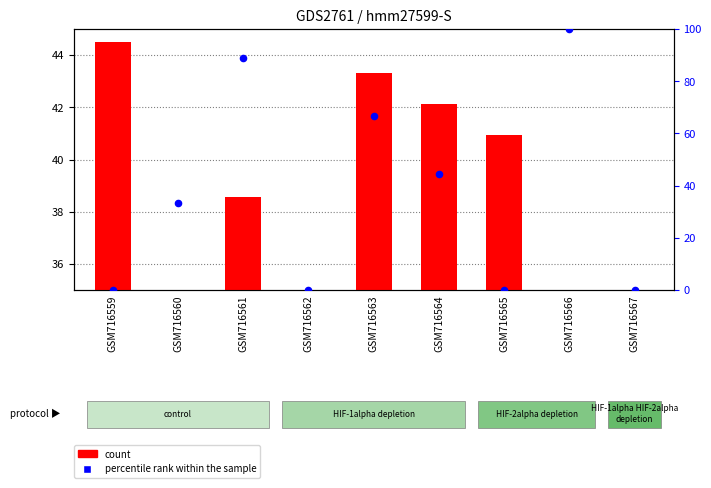

At how many categories does at least one series exceed 58?

3